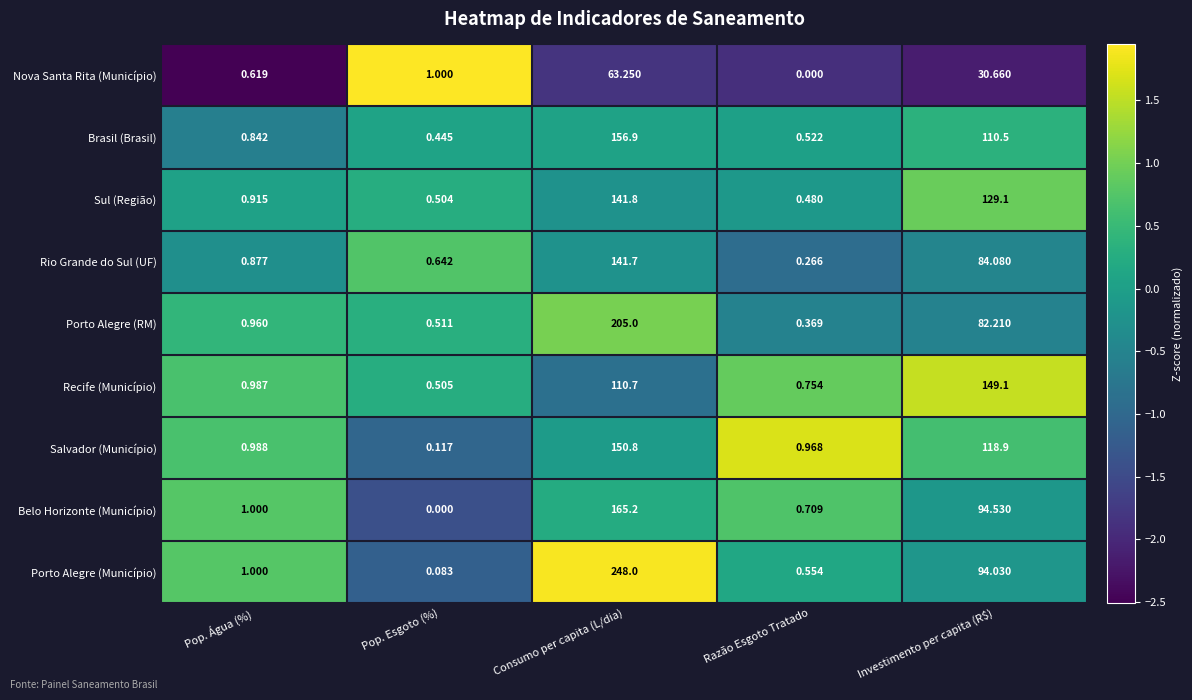

Rank the series at Investimento per capita (R$) from lowest to highest value.

Nova Santa Rita (Município), Porto Alegre (RM), Rio Grande do Sul (UF), Porto Alegre (Município), Belo Horizonte (Município), Brasil (Brasil), Salvador (Município), Sul (Região), Recife (Município)